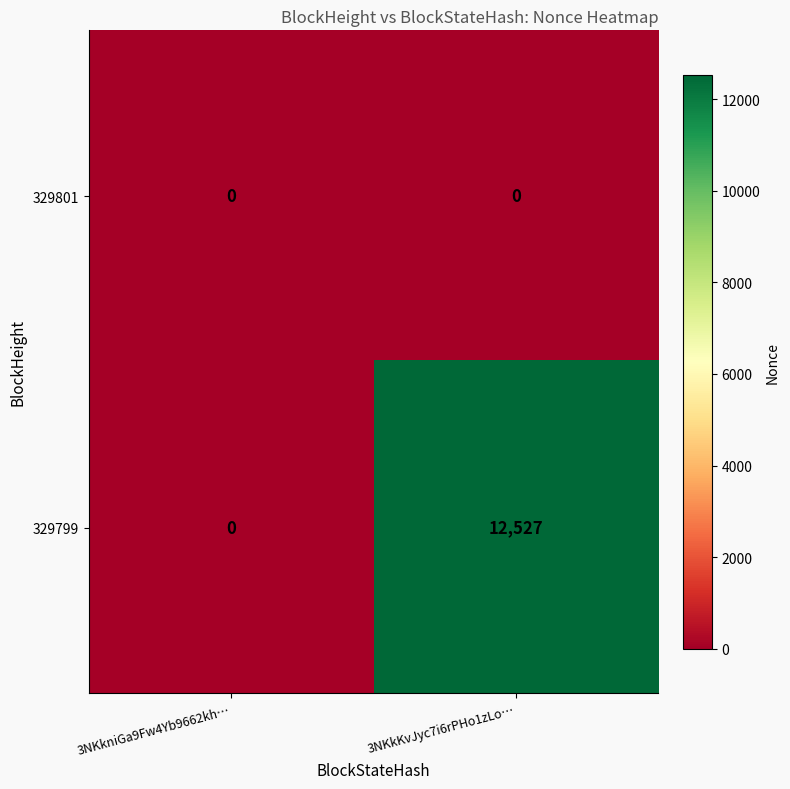

Between 3NKkniGa9Fw4Yb9662kh… and 3NKkKvJyc7i6rPHo1zLo…, which series saw the biggest shift?

329799